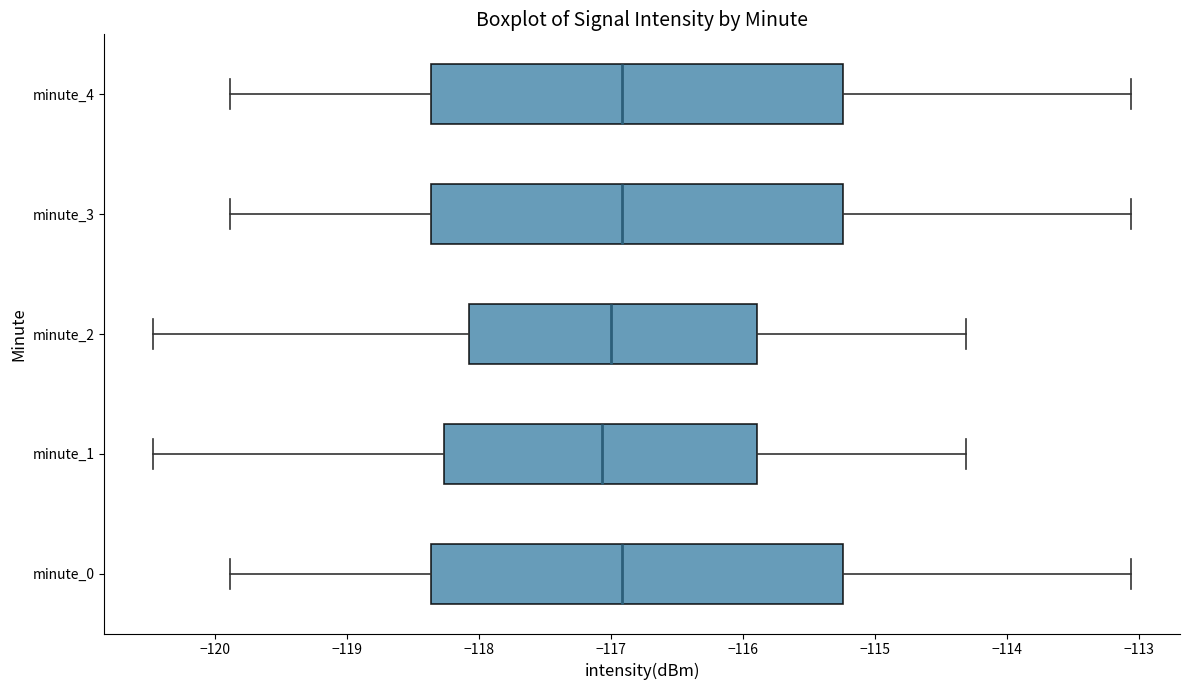

Where is the right edge of the box for minute_1 on the x-axis? The values are not printed on the chart, so give them approximately, as read against the axis.

-115.9